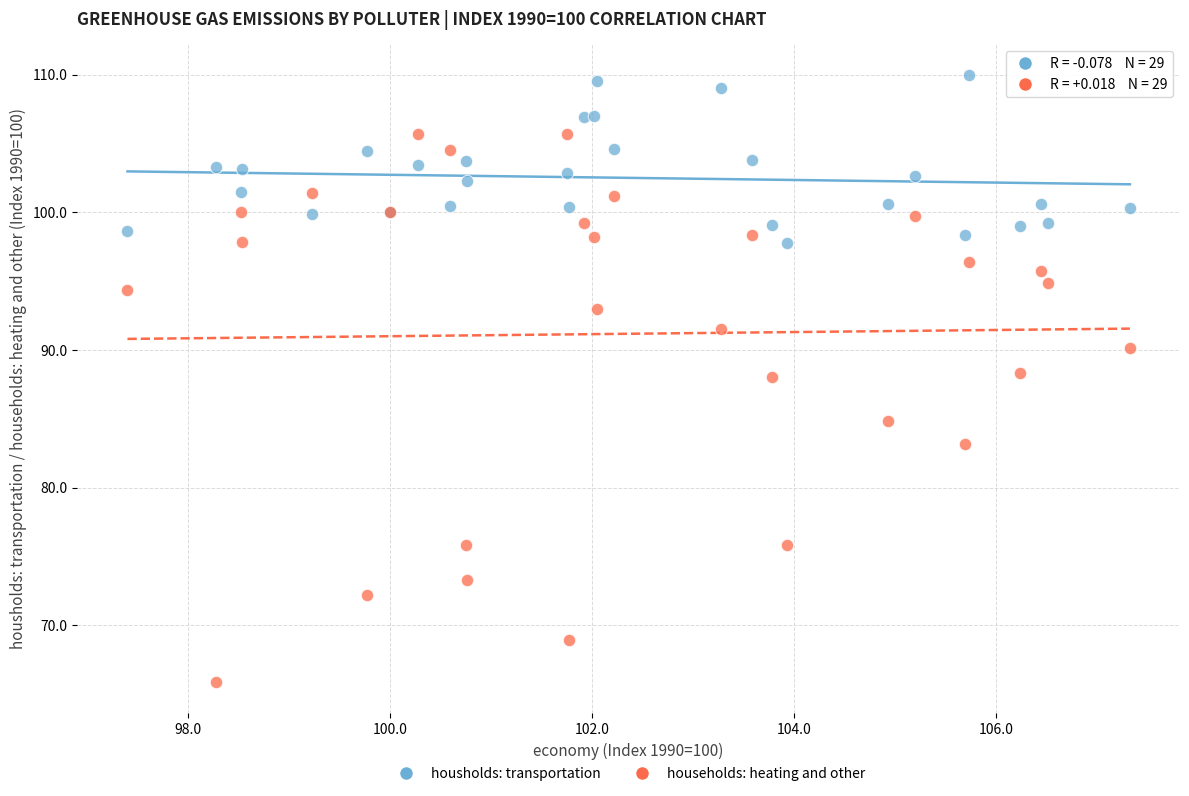

Which series reaches the minimum Y coordinate?

households: heating and other